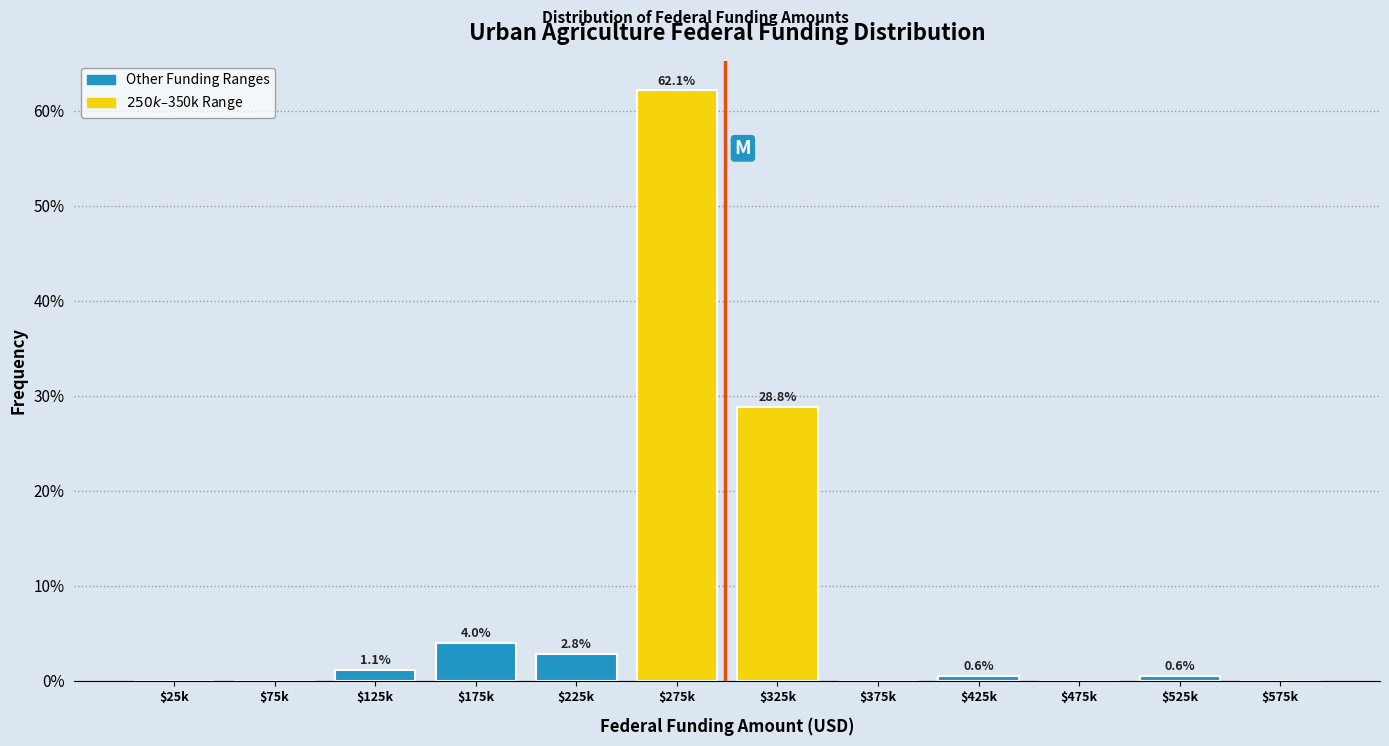

Where is the data nearest to the value 31?

$325k